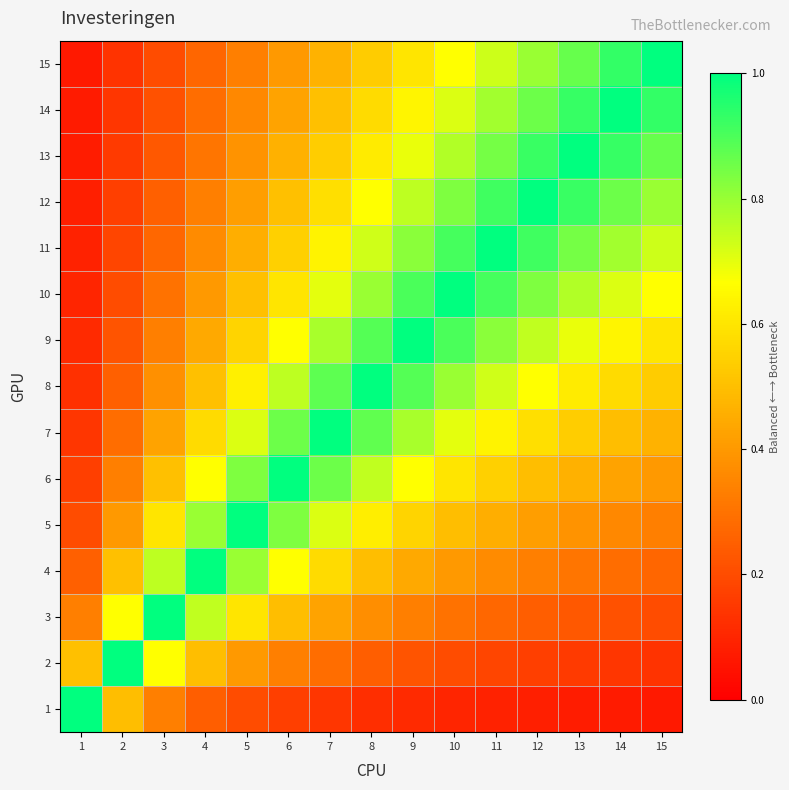

Reading left to right, extract all data points from this chart.

1: 1=1.0	2=0.5	3=0.3	4=0.2	5=0.2	6=0.2	7=0.1	8=0.1	9=0.1	10=0.1	11=0.1	12=0.1	13=0.1	14=0.1	15=0.1
2: 1=0.5	2=1.0	3=0.7	4=0.5	5=0.4	6=0.3	7=0.3	8=0.2	9=0.2	10=0.2	11=0.2	12=0.2	13=0.2	14=0.1	15=0.1
3: 1=0.3	2=0.7	3=1.0	4=0.7	5=0.6	6=0.5	7=0.4	8=0.4	9=0.3	10=0.3	11=0.3	12=0.2	13=0.2	14=0.2	15=0.2
4: 1=0.3	2=0.5	3=0.8	4=1.0	5=0.8	6=0.7	7=0.6	8=0.5	9=0.4	10=0.4	11=0.4	12=0.3	13=0.3	14=0.3	15=0.3
5: 1=0.2	2=0.4	3=0.6	4=0.8	5=1.0	6=0.8	7=0.7	8=0.6	9=0.6	10=0.5	11=0.5	12=0.4	13=0.4	14=0.4	15=0.3
6: 1=0.2	2=0.3	3=0.5	4=0.7	5=0.8	6=1.0	7=0.9	8=0.7	9=0.7	10=0.6	11=0.5	12=0.5	13=0.5	14=0.4	15=0.4
7: 1=0.1	2=0.3	3=0.4	4=0.6	5=0.7	6=0.9	7=1.0	8=0.9	9=0.8	10=0.7	11=0.6	12=0.6	13=0.5	14=0.5	15=0.5
8: 1=0.1	2=0.3	3=0.4	4=0.5	5=0.6	6=0.8	7=0.9	8=1.0	9=0.9	10=0.8	11=0.7	12=0.7	13=0.6	14=0.6	15=0.5
9: 1=0.1	2=0.2	3=0.3	4=0.4	5=0.6	6=0.7	7=0.8	8=0.9	9=1.0	10=0.9	11=0.8	12=0.7	13=0.7	14=0.6	15=0.6
10: 1=0.1	2=0.2	3=0.3	4=0.4	5=0.5	6=0.6	7=0.7	8=0.8	9=0.9	10=1.0	11=0.9	12=0.8	13=0.8	14=0.7	15=0.7
11: 1=0.1	2=0.2	3=0.3	4=0.4	5=0.5	6=0.5	7=0.6	8=0.7	9=0.8	10=0.9	11=1.0	12=0.9	13=0.8	14=0.8	15=0.7
12: 1=0.1	2=0.2	3=0.3	4=0.3	5=0.4	6=0.5	7=0.6	8=0.7	9=0.8	10=0.8	11=0.9	12=1.0	13=0.9	14=0.9	15=0.8
13: 1=0.1	2=0.2	3=0.2	4=0.3	5=0.4	6=0.5	7=0.5	8=0.6	9=0.7	10=0.8	11=0.8	12=0.9	13=1.0	14=0.9	15=0.9
14: 1=0.1	2=0.1	3=0.2	4=0.3	5=0.4	6=0.4	7=0.5	8=0.6	9=0.6	10=0.7	11=0.8	12=0.9	13=0.9	14=1.0	15=0.9
15: 1=0.1	2=0.1	3=0.2	4=0.3	5=0.3	6=0.4	7=0.5	8=0.5	9=0.6	10=0.7	11=0.7	12=0.8	13=0.9	14=0.9	15=1.0